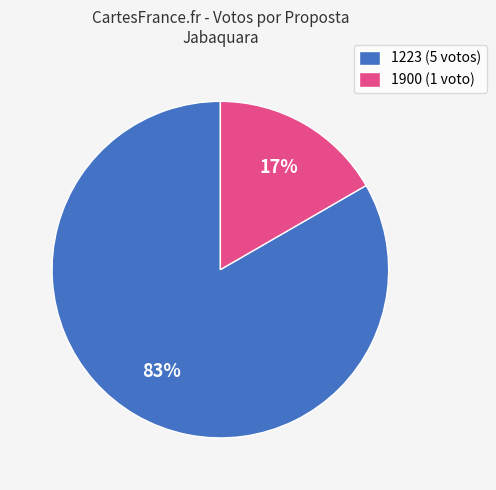

What is the largest slice in the pie chart?

1223 (5 votos)